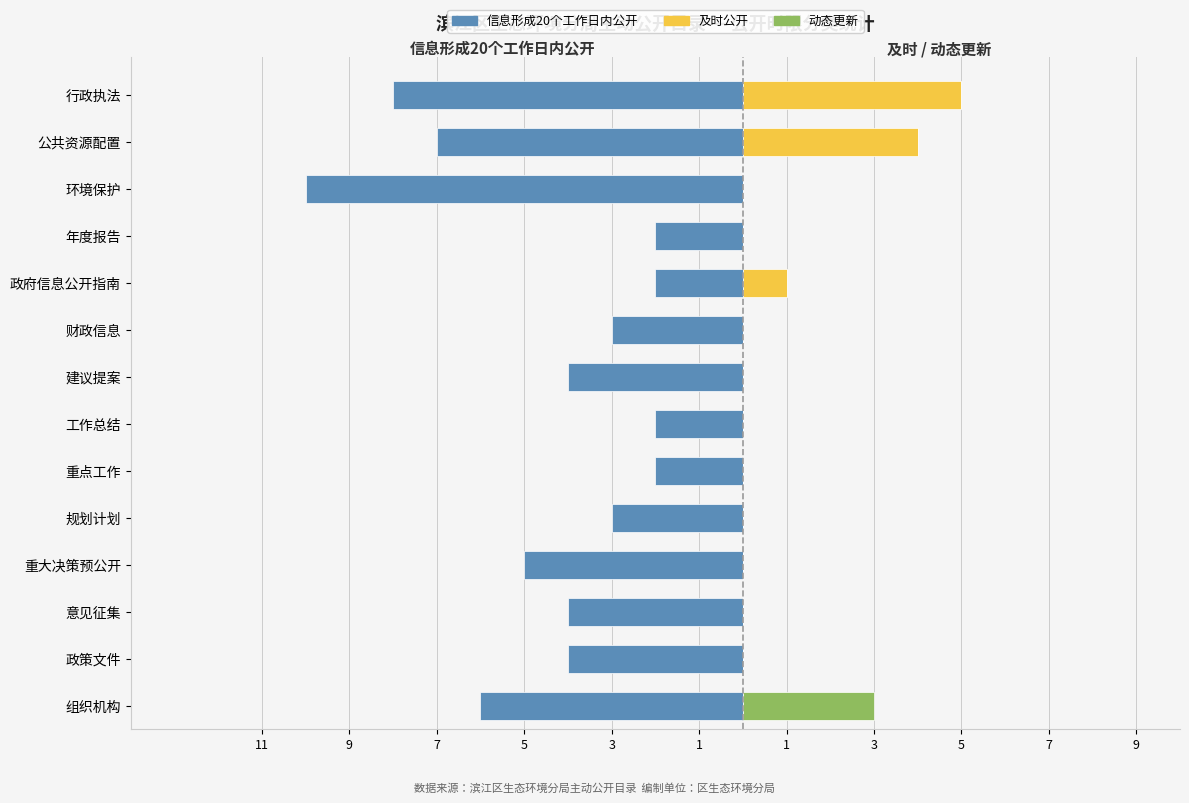

What is the minimum value shown in the chart?

-10